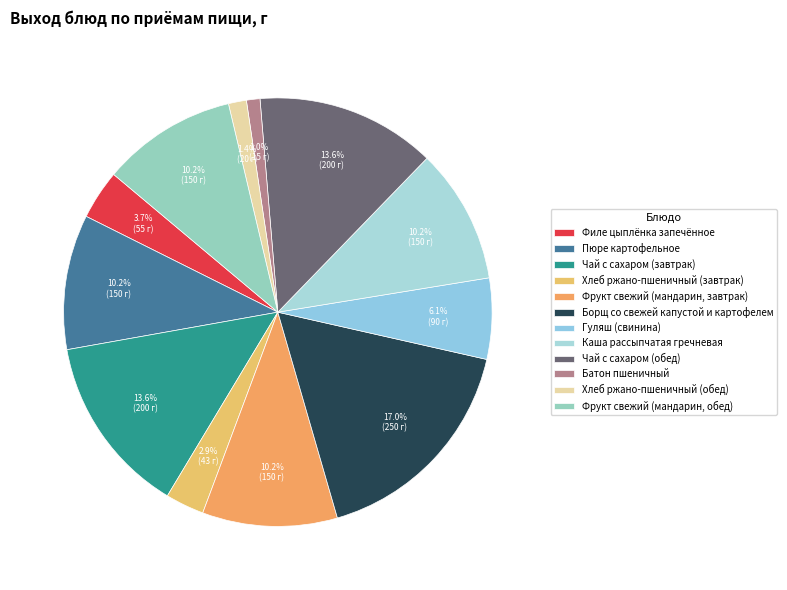

Do Фрукт свежий (мандарин, обед) and Батон пшеничный together represent more than half of the pie?

No